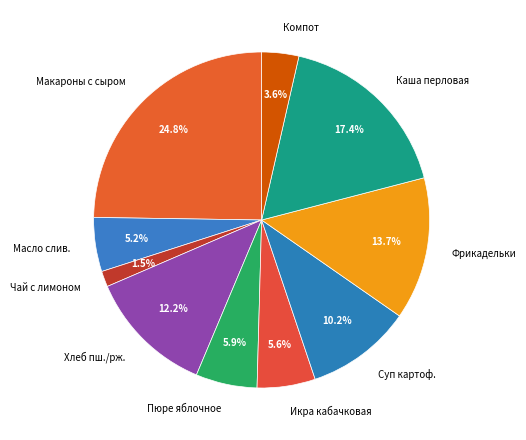

What percentage is NOT represented by Фрикадельки?

86.3%